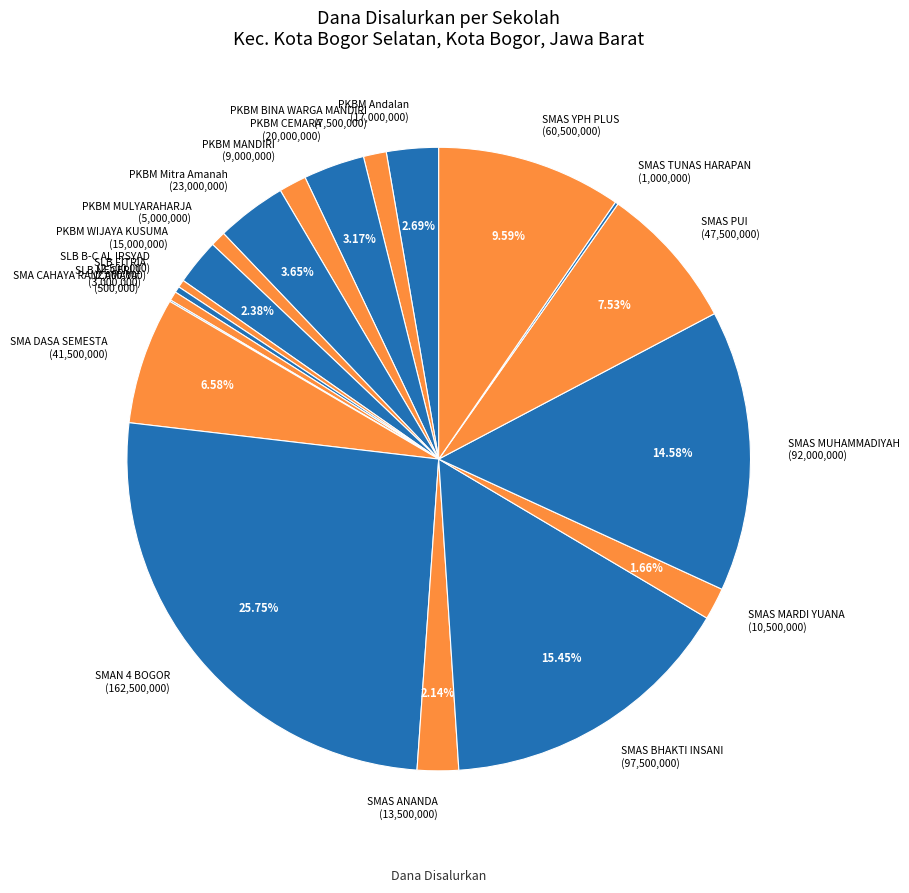

To the nearest percent, what percentage of the pie is PKBM MANDIRI?

1%